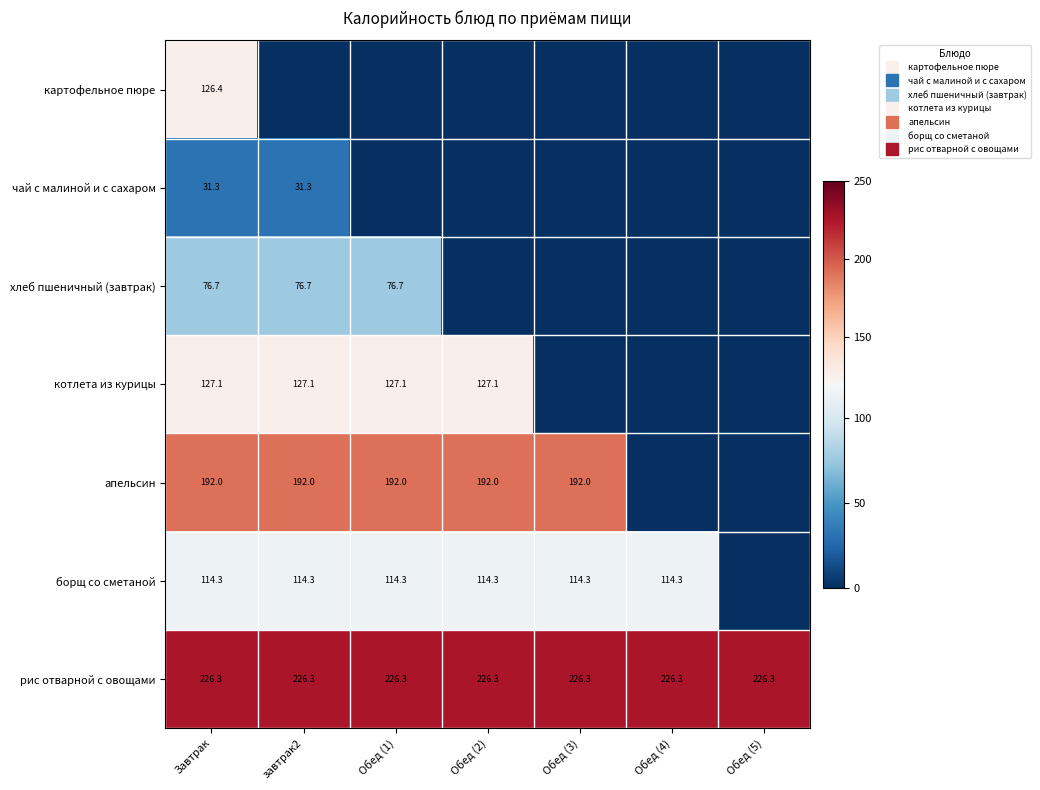

Which series has the largest total across all categories?

рис отварной с овощами